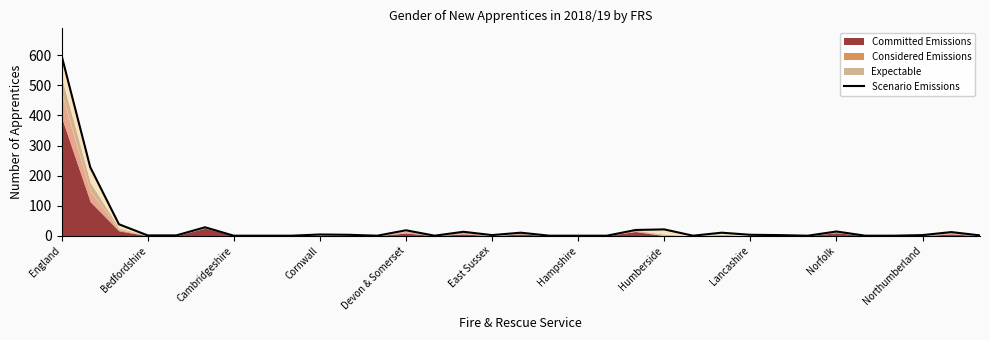

At which label does the data first exceed 2?

England